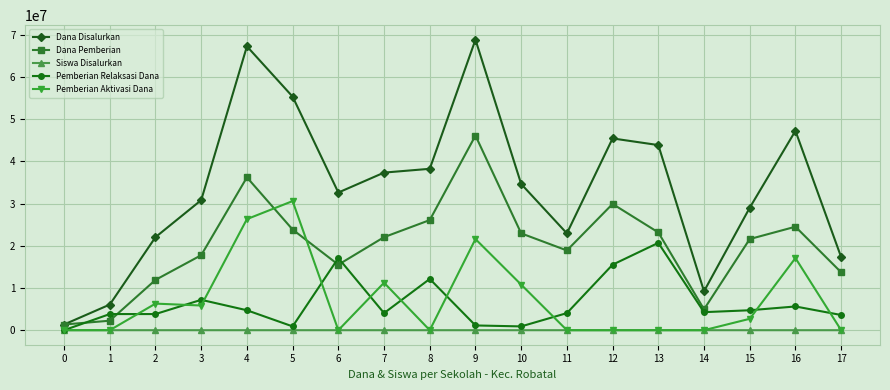

The Pemberian Aktivasi Dana series shows 0 at 13. True or false?

True